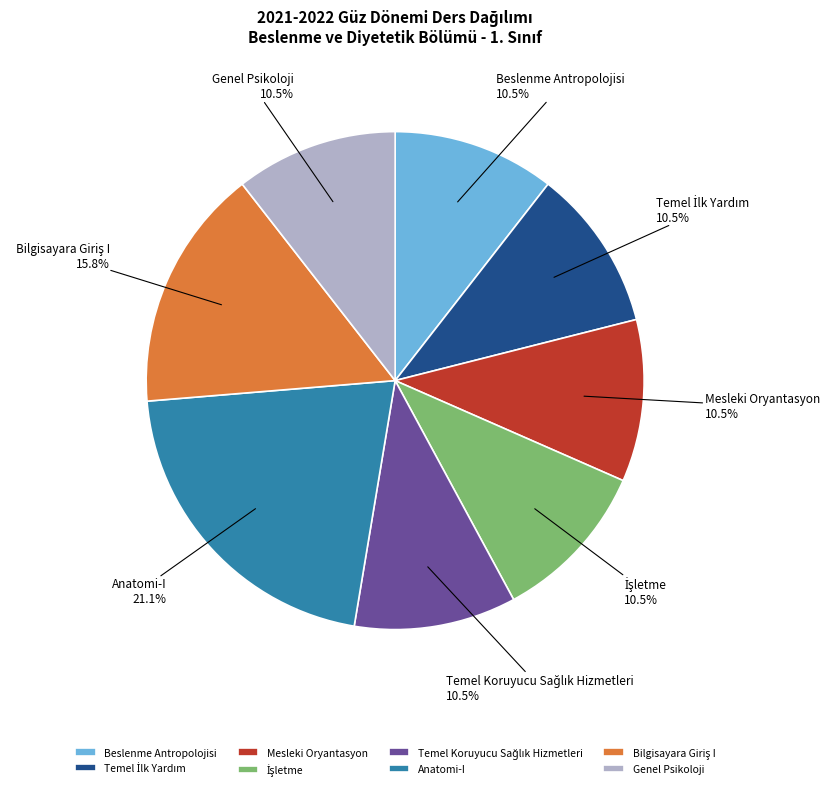

How much of the chart is everything except Anatomi-I?

78.9%